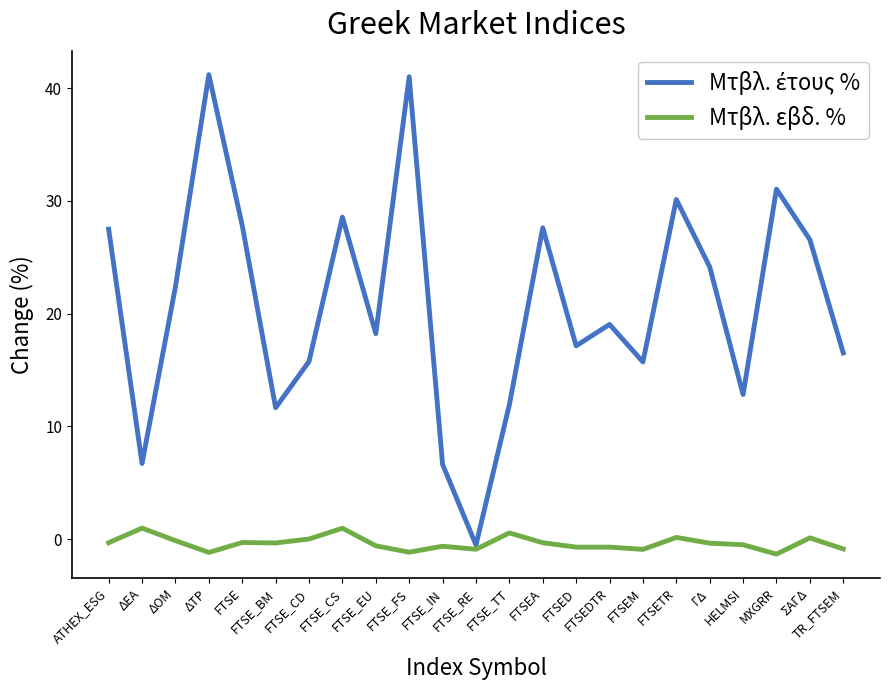

What is the minimum value shown in the chart?

-1.3